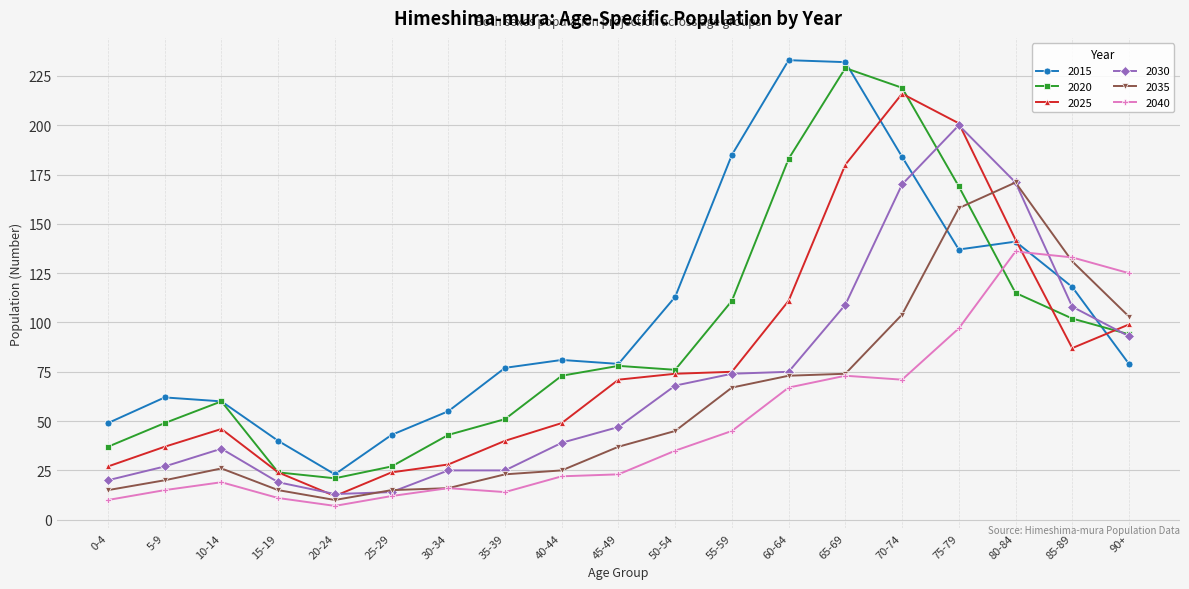

What is the label of the 12th point from the left?

55-59